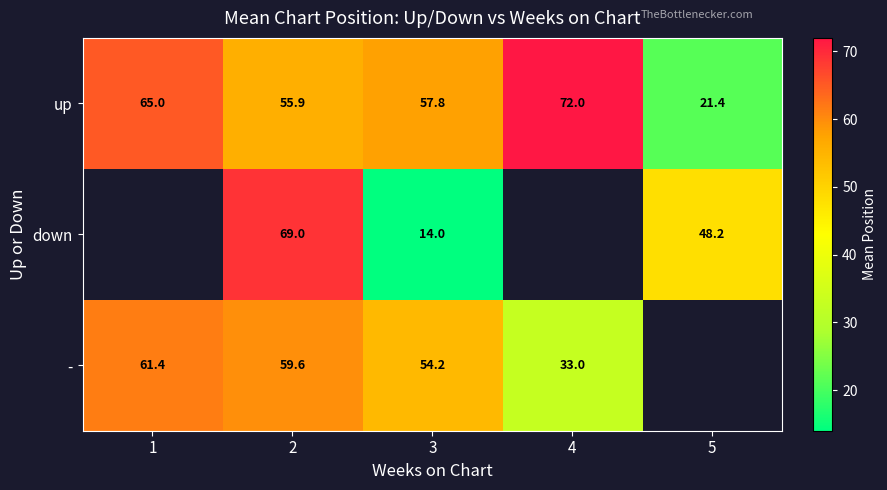

The - series shows 61.4 at 1. True or false?

True